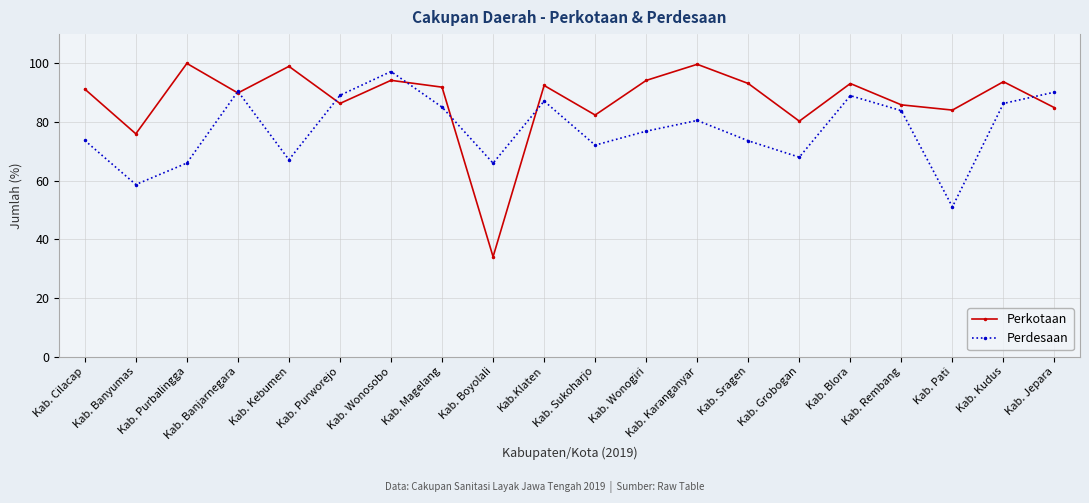

What is the approximate value of Perdesaan at Kab. Rembang?

83.9